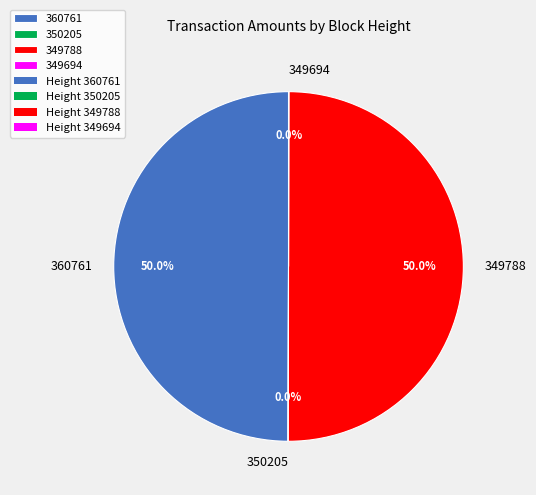

Combined, do 360761 and 349788 account for over 50%?

Yes